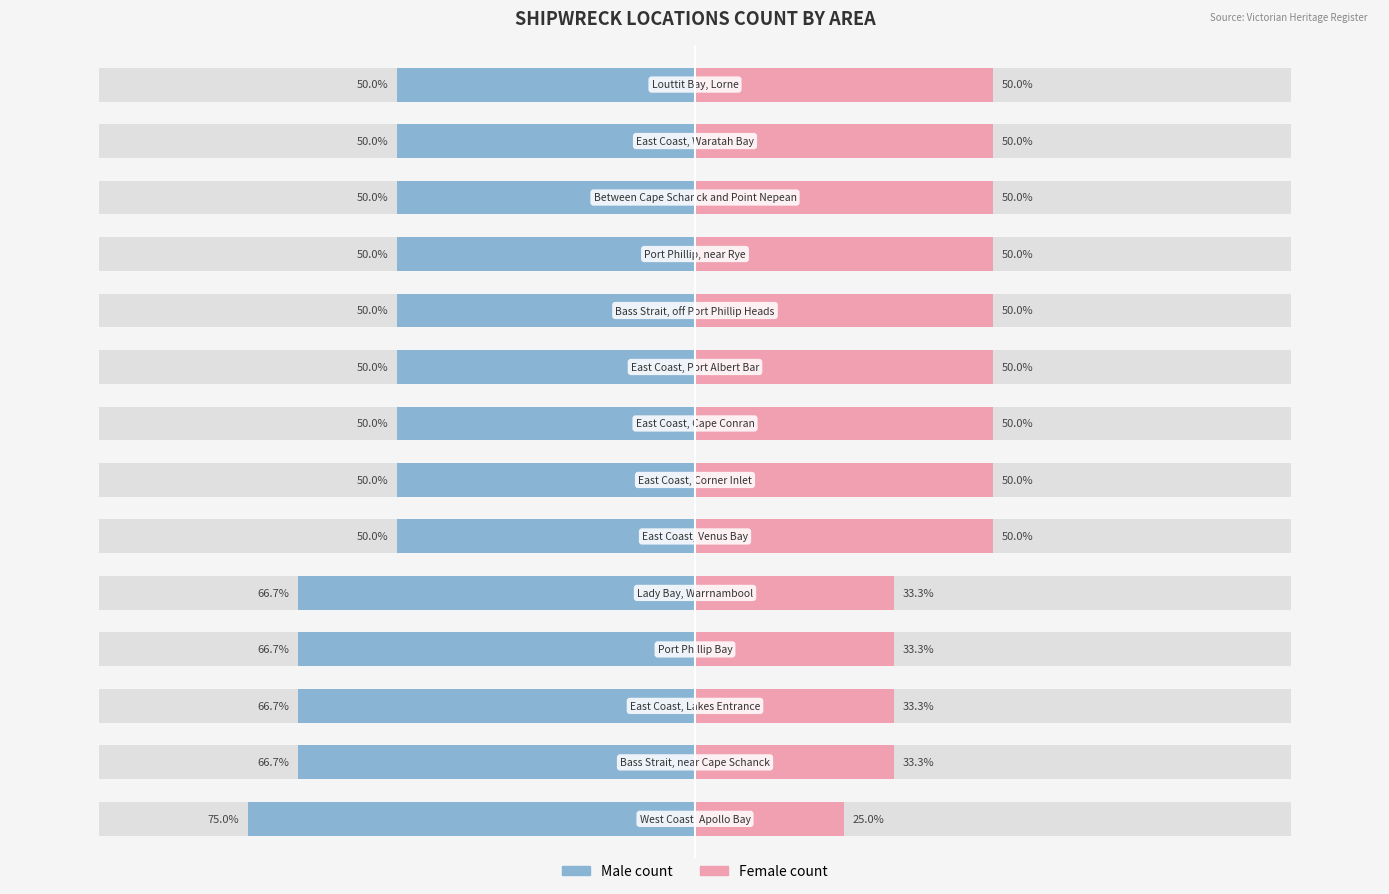

What is the sum of all Male values?

-791.7